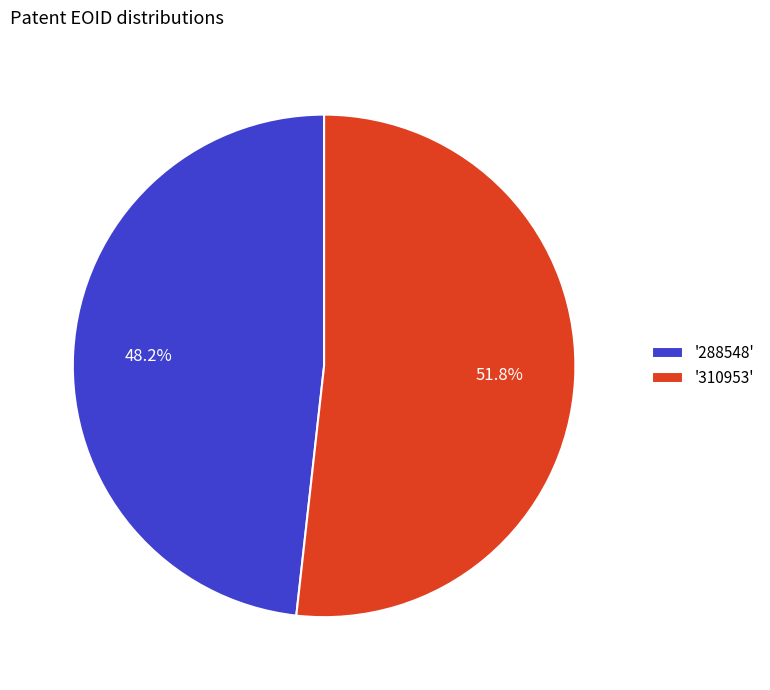

To the nearest percent, what is the average slice percentage?

50%